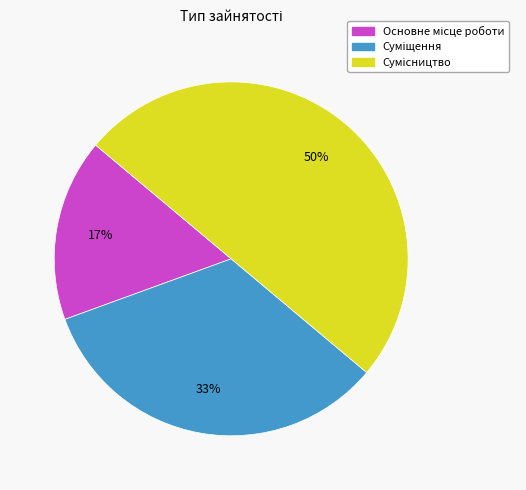

To the nearest percent, what is the average slice percentage?

33%